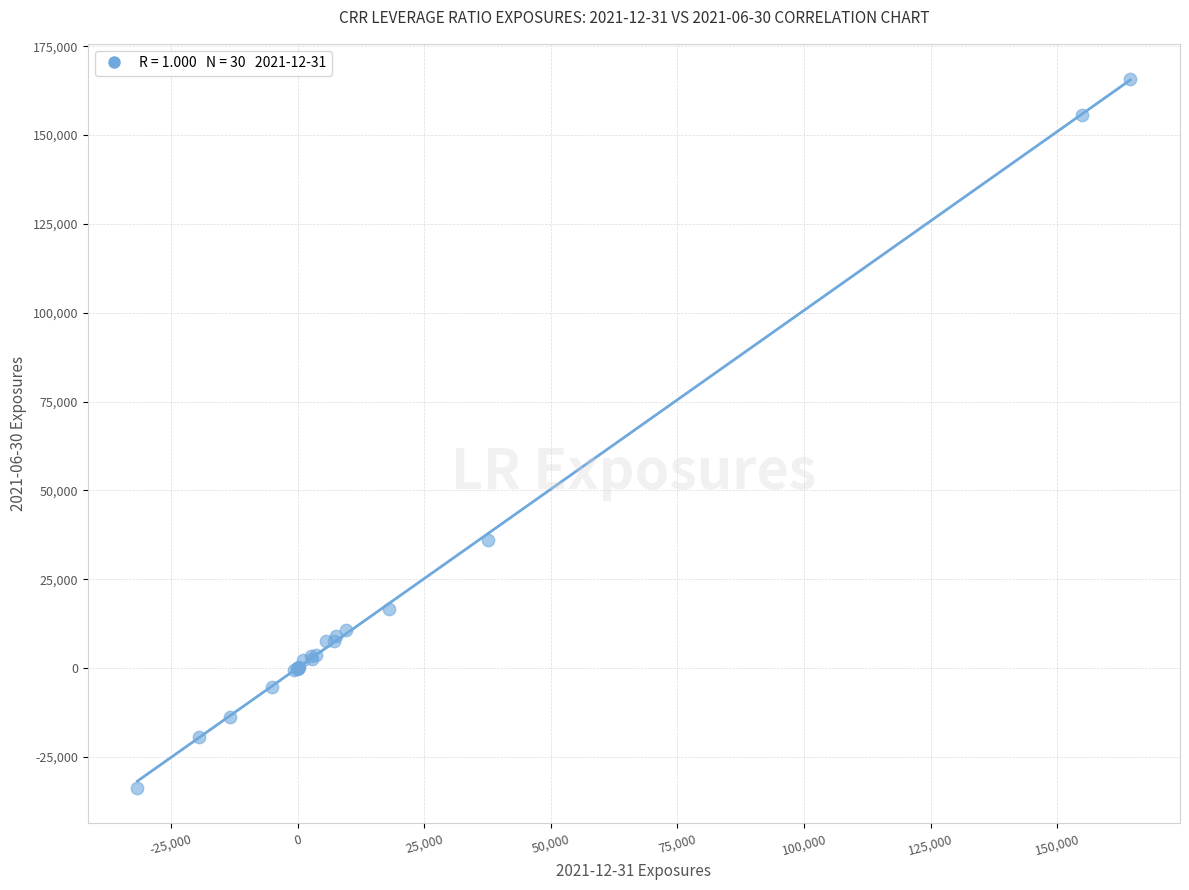

What Y value in the scatter plot is closest to 65979?

36002.7